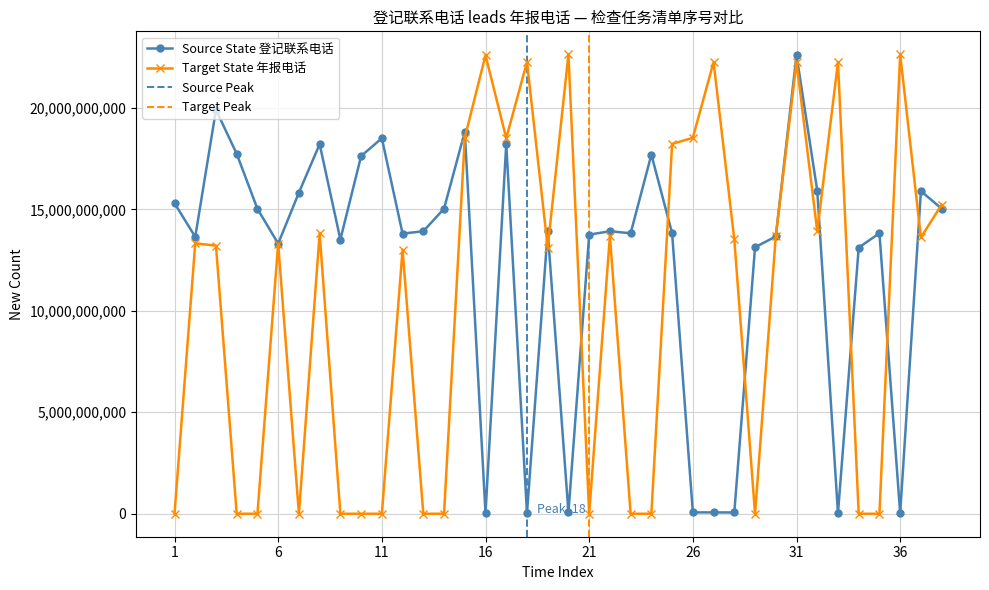

Between 1 and 13, which series saw the biggest shift?

Source State (登记联系电话)